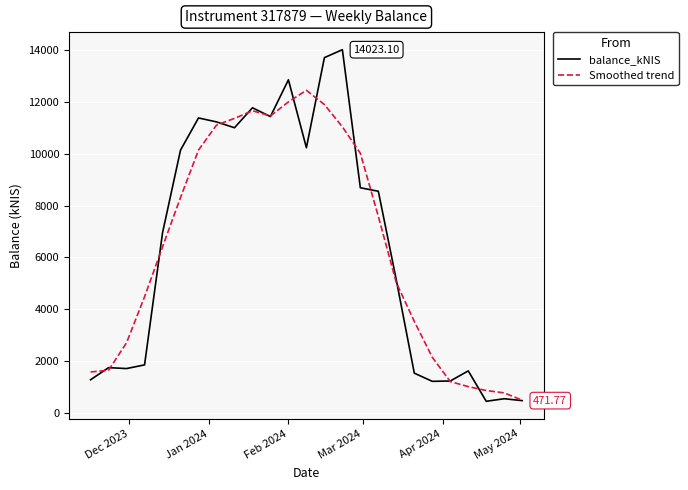

In balance_kNIS, how many points are higher than both neighbors (excluding endpoints)?

7